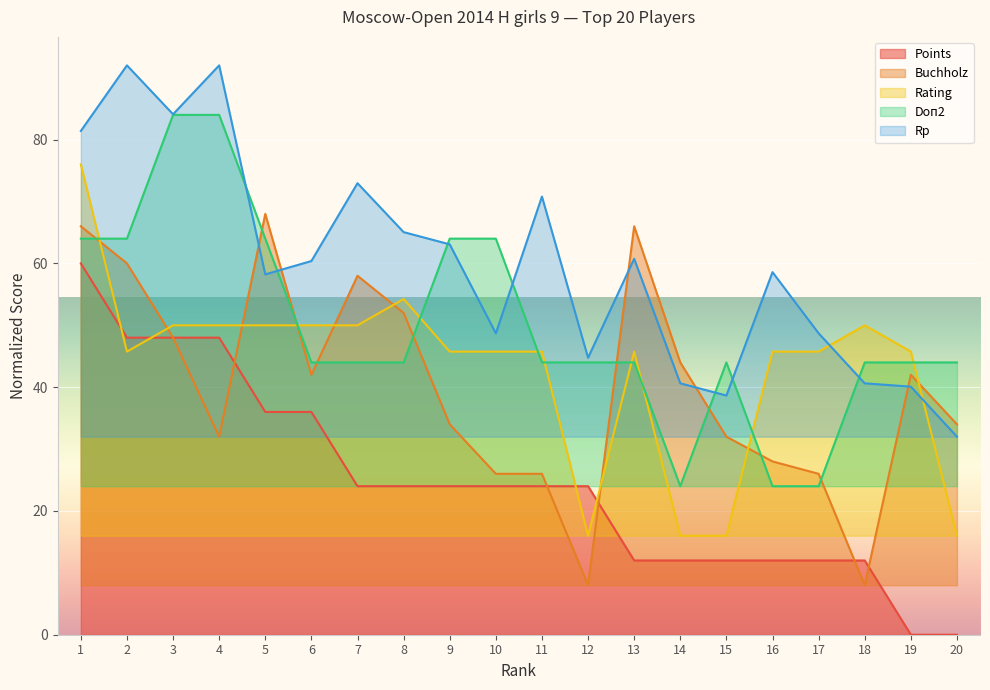

How many series are shown in this chart?

5